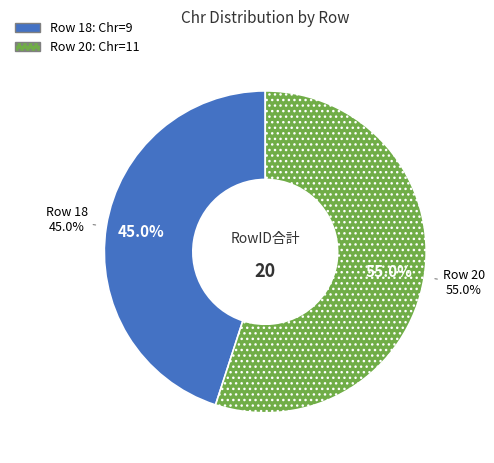

Count the number of slices in the pie.

2